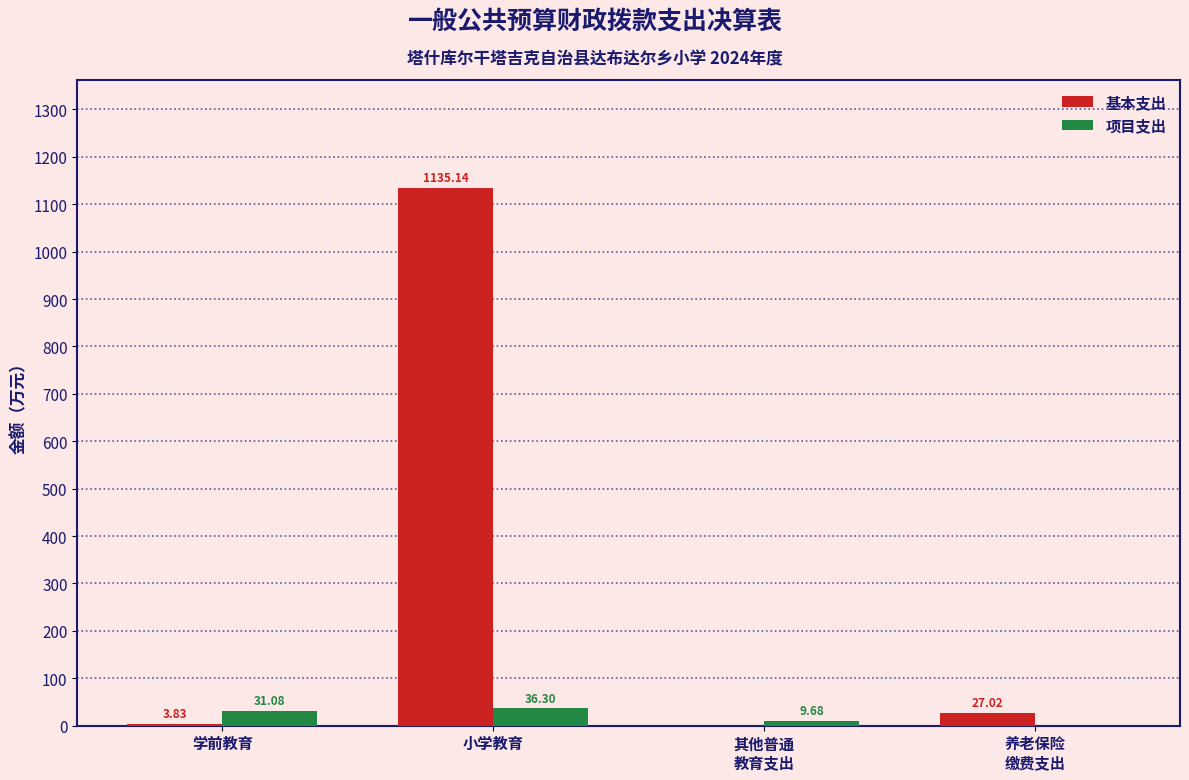

How many distinct data groups are displayed?

2